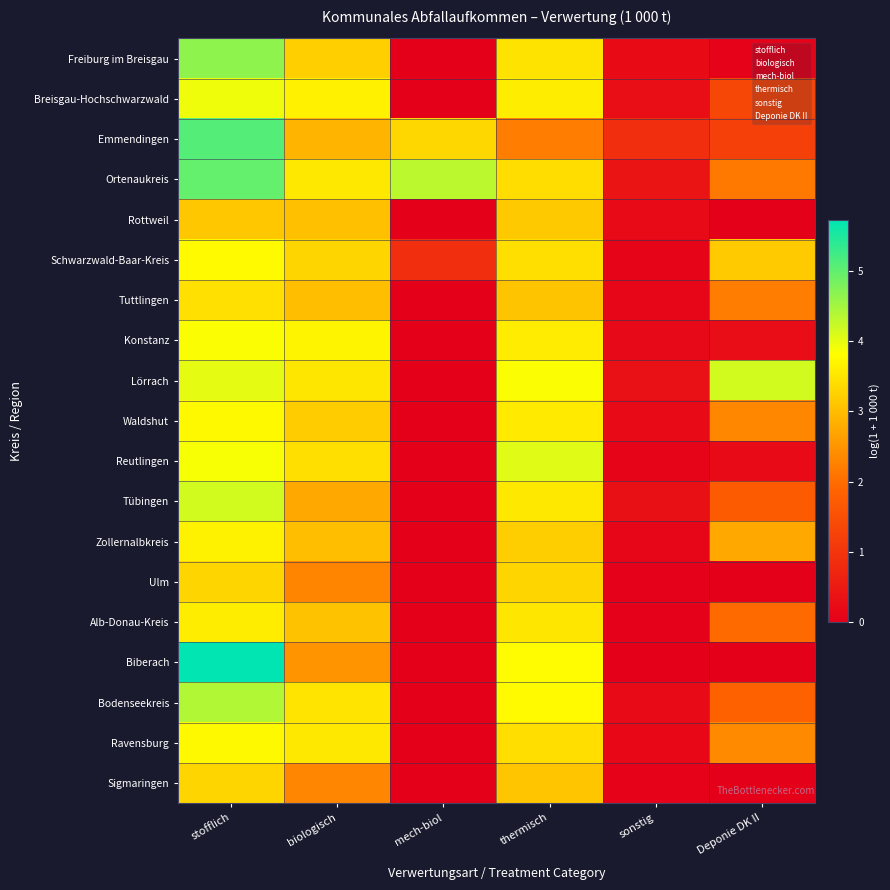

Which series has the largest range (max minus min)?

Biberach